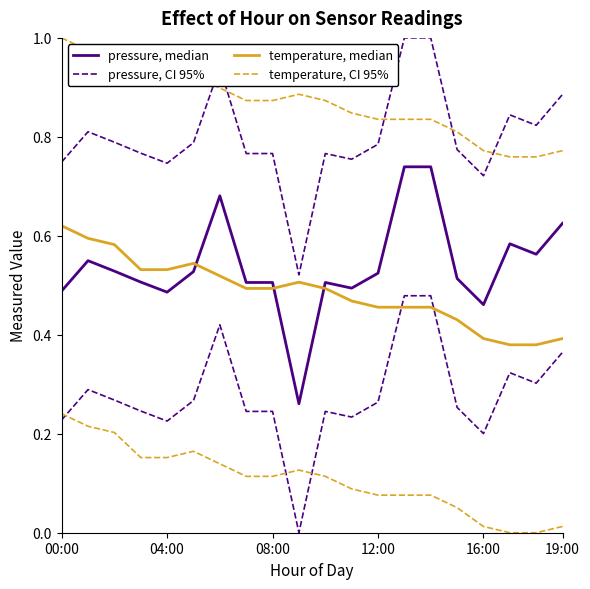

What is the difference between the second highest and second lowest values in the pressure, median series?

0.3